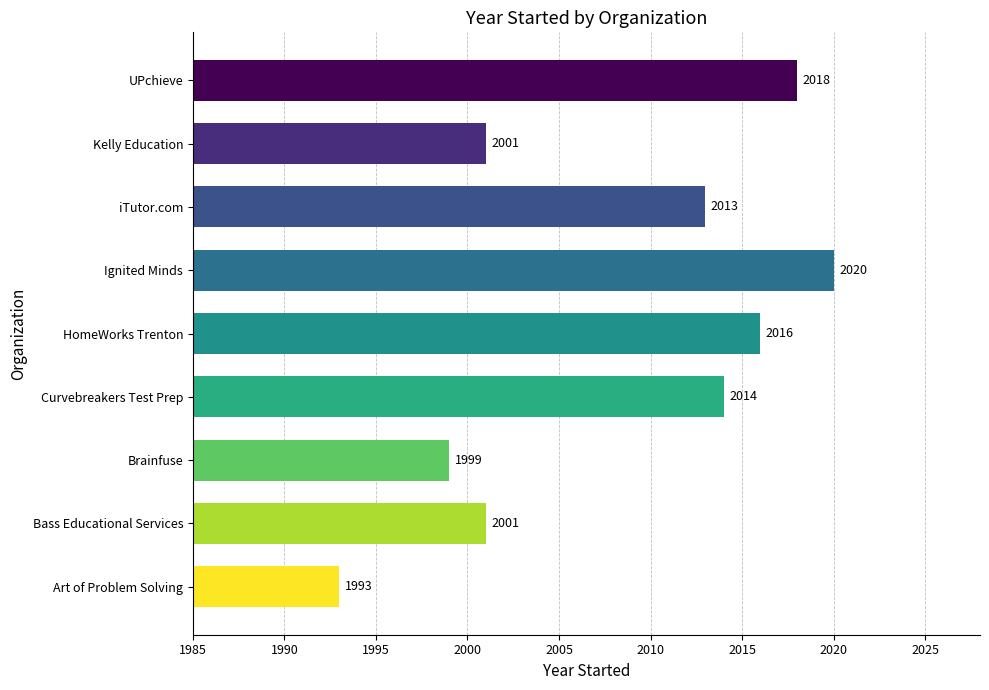

What is the difference between the maximum and second lowest values?

21